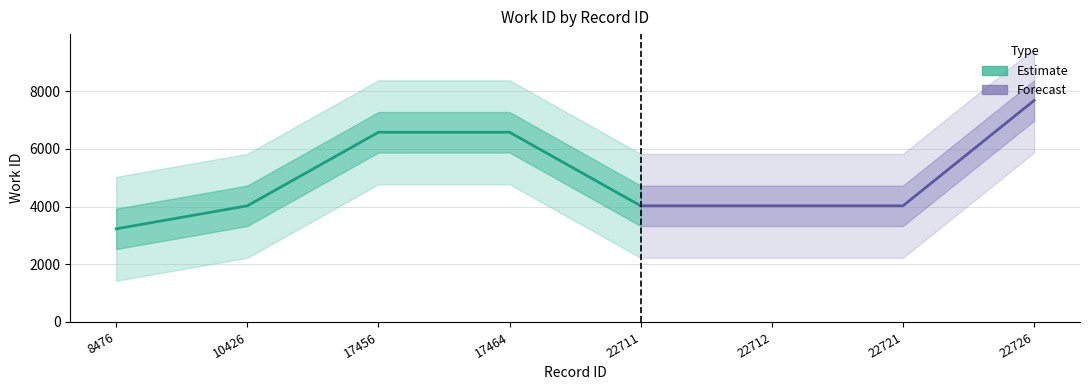

What is the difference between the maximum and minimum values?

4446